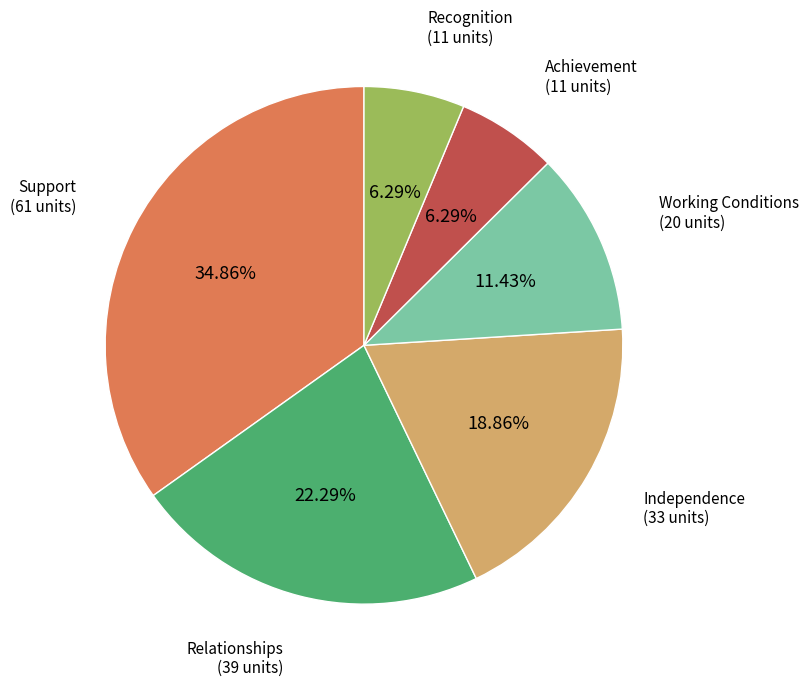

Is there a majority slice in this chart?

No